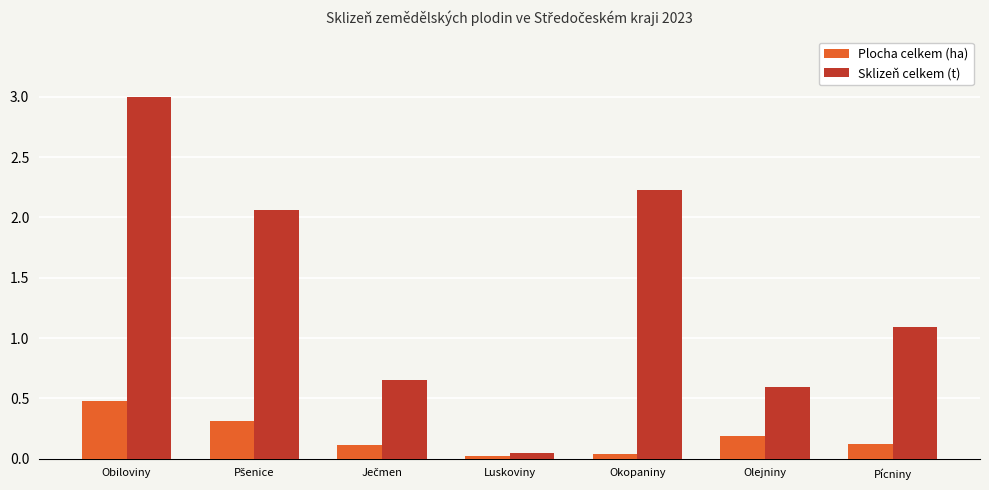

What is the label of the 1st bar from the right?

Pícniny